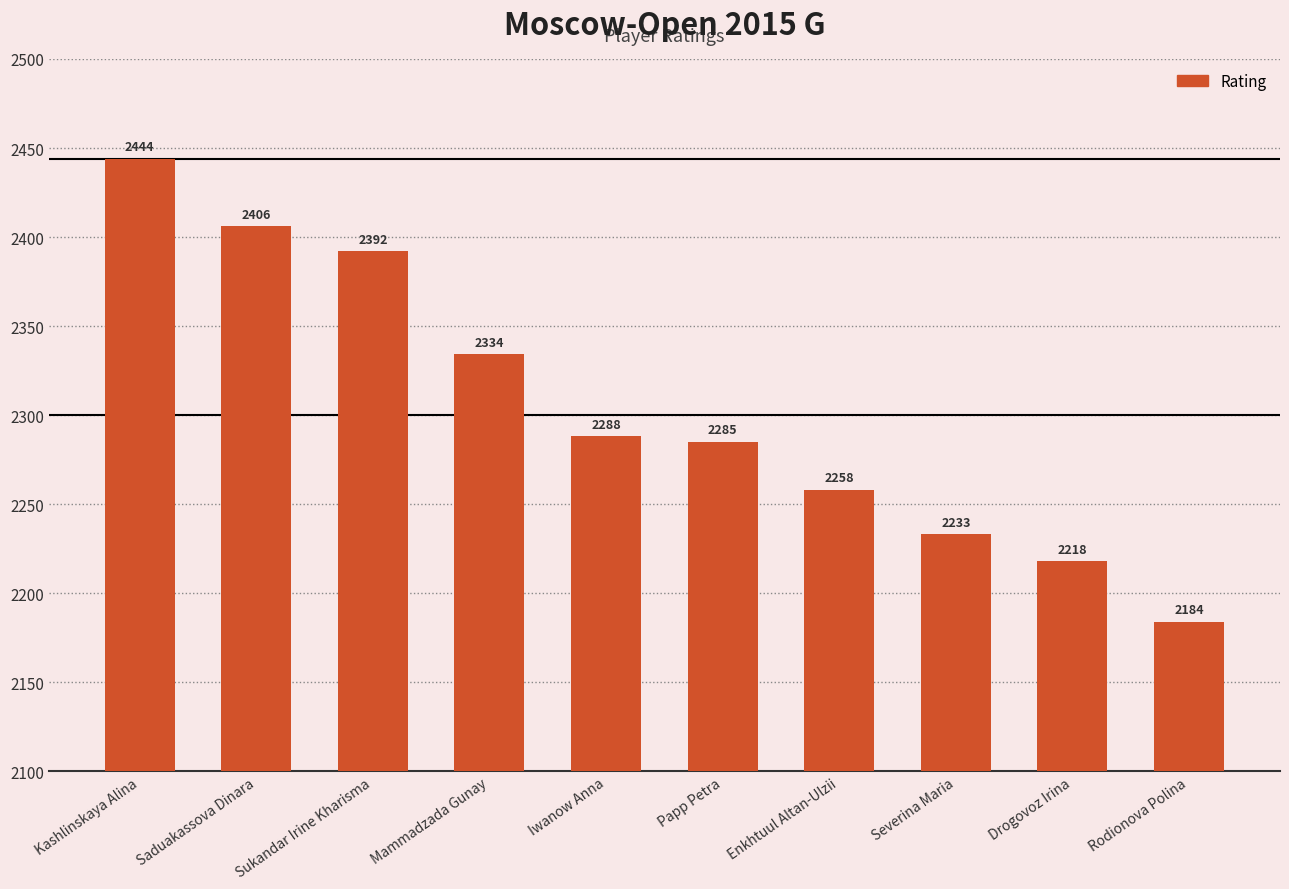

What is the label of the 8th bar from the left?

Severina Maria